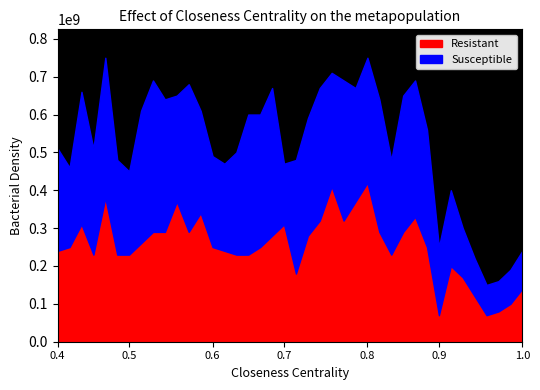

The value of Resistant at 0.7 is 310000000.0. True or false?

True